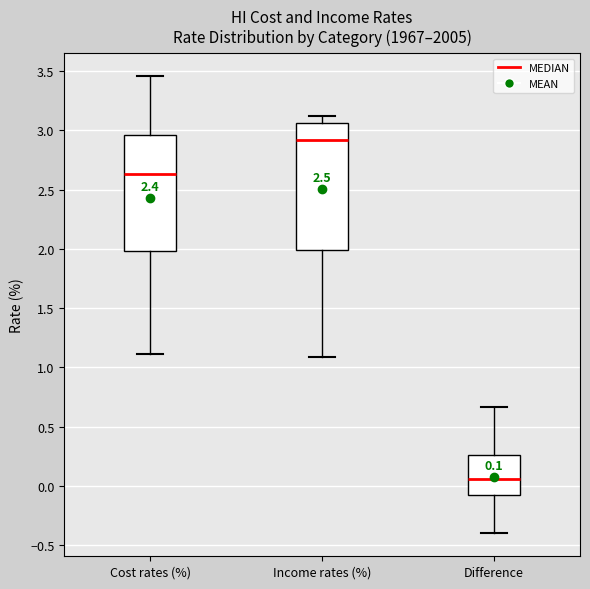

Which box's median line is the lowest?

Difference